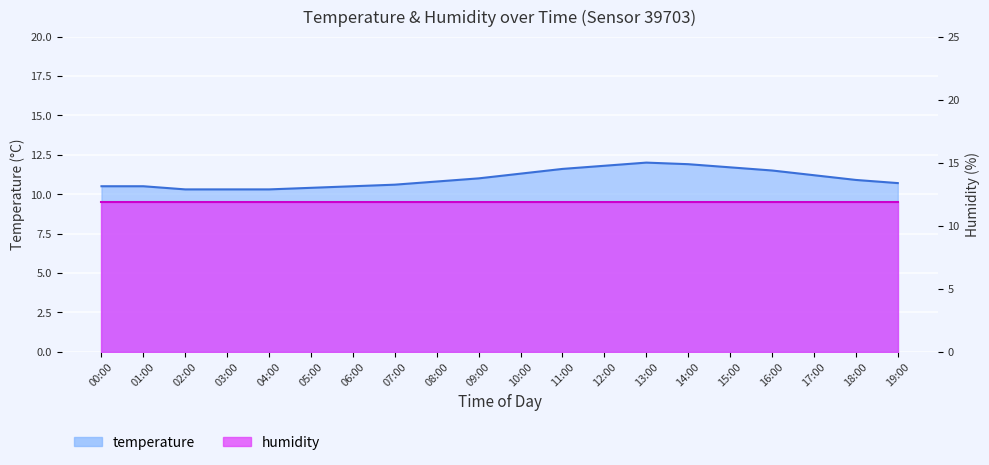

What is the change in value from 06:00 to 13:00?

+1.5